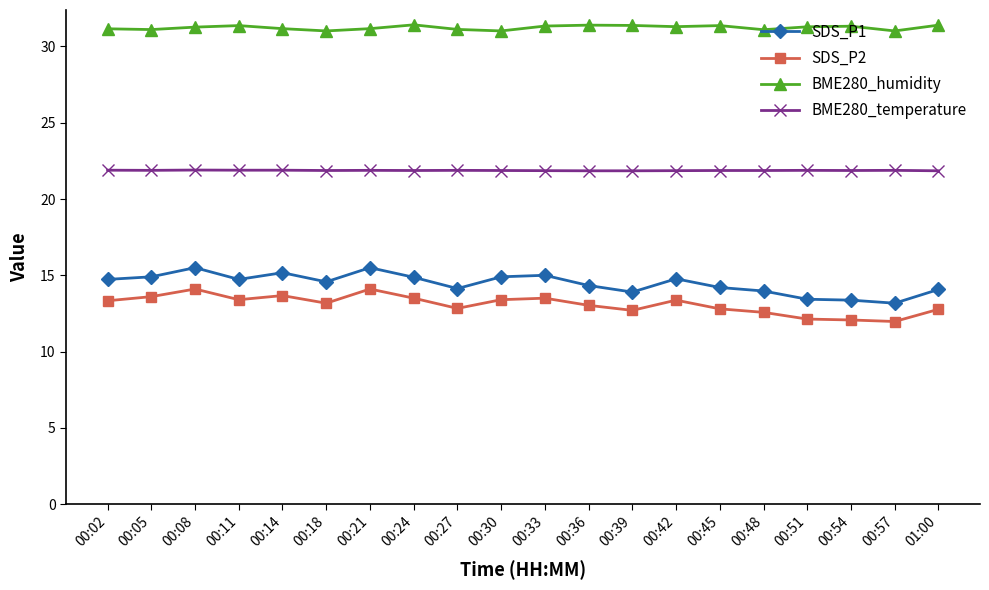

What is the minimum value shown in the chart?

12.0